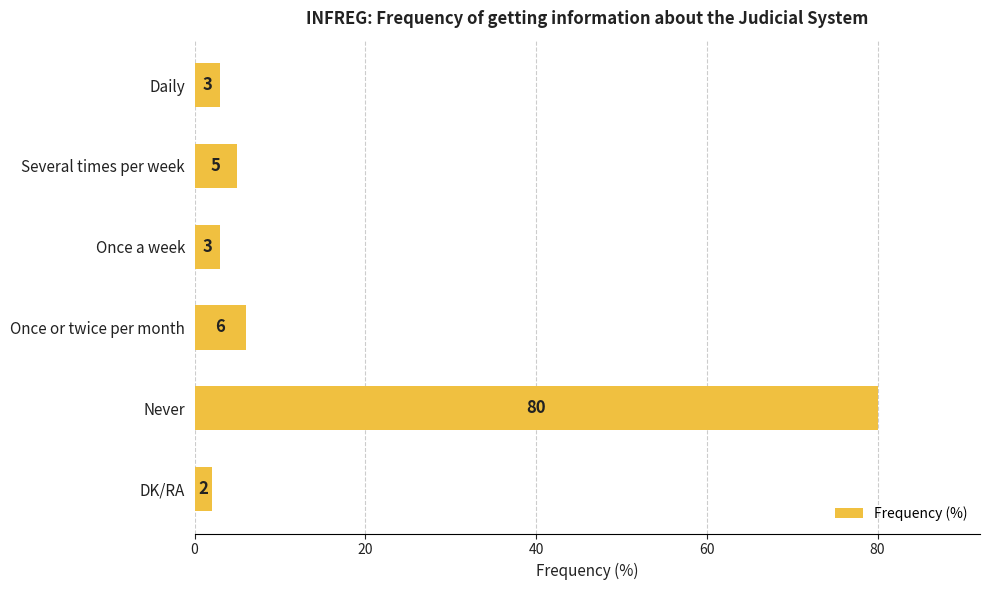

At which label is the value closest to 41?

Once or twice per month